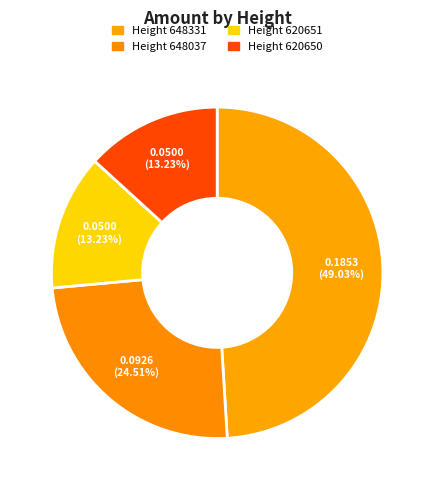

To the nearest percent, what is the difference between the largest and smallest slice percentages?

36%